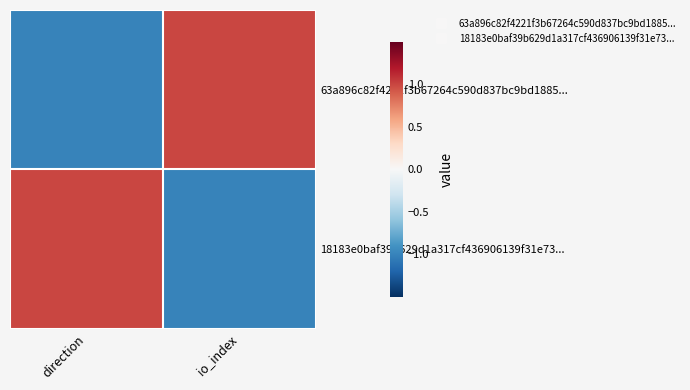

Which series changed the most between direction and io_index?

63a896c82f4221f3b67264c590d837bc9bd1885...